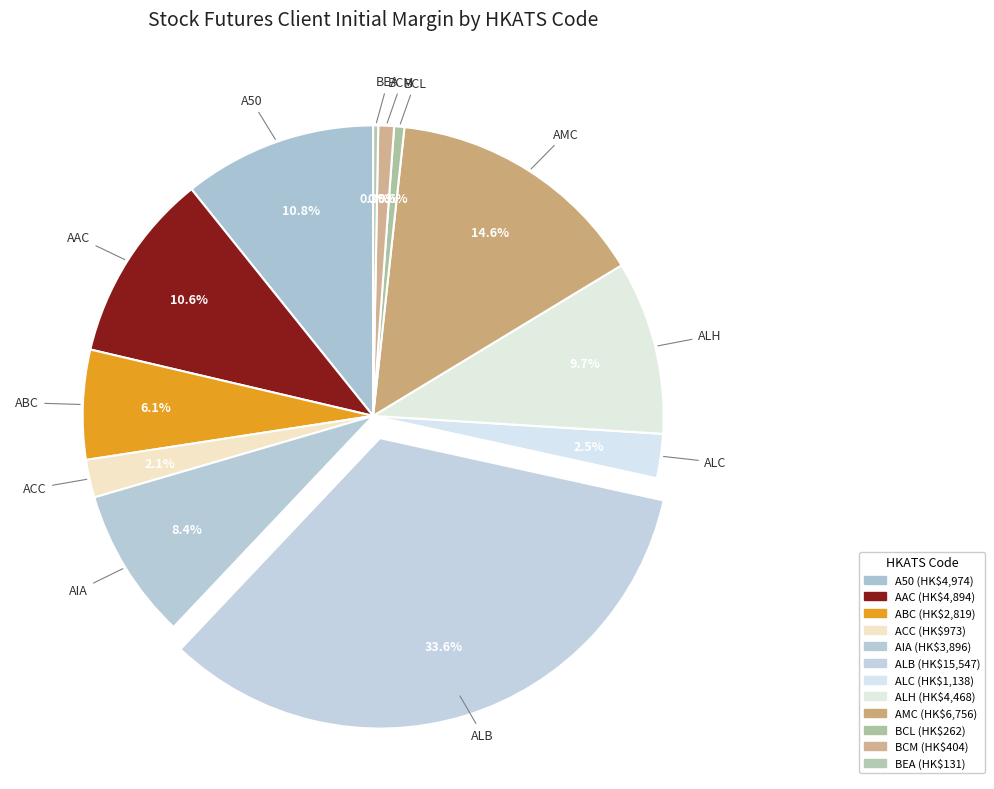

Count the number of slices in the pie.

12